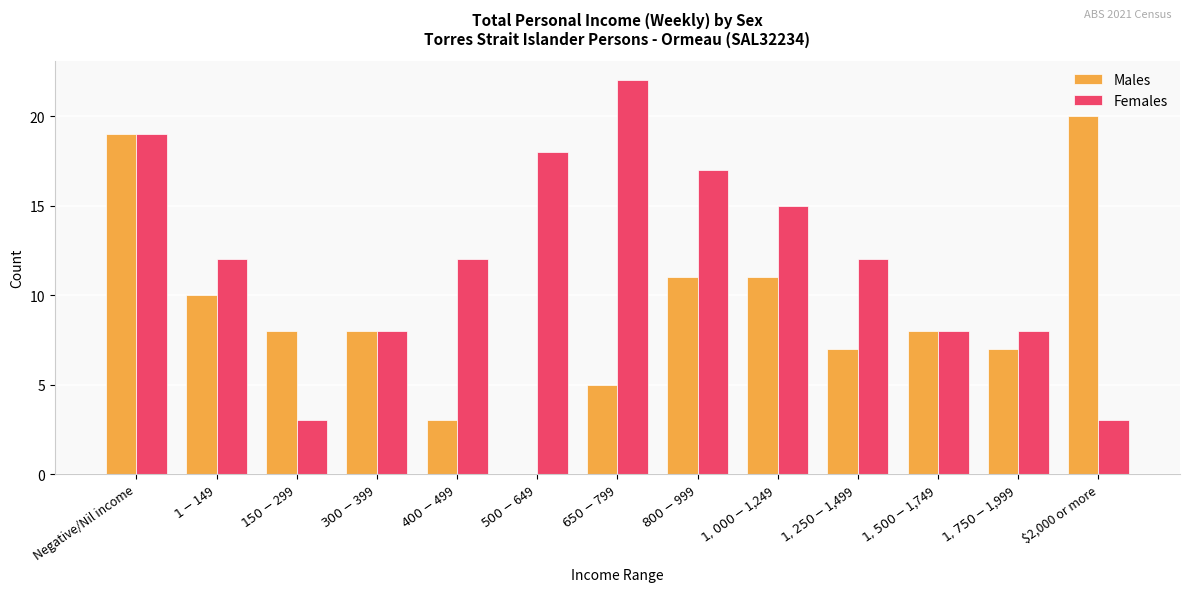

What is the sum of all Females values?

157